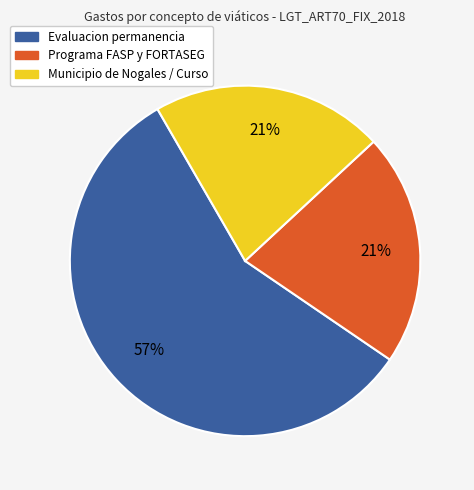

Does any single category account for the majority?

Yes